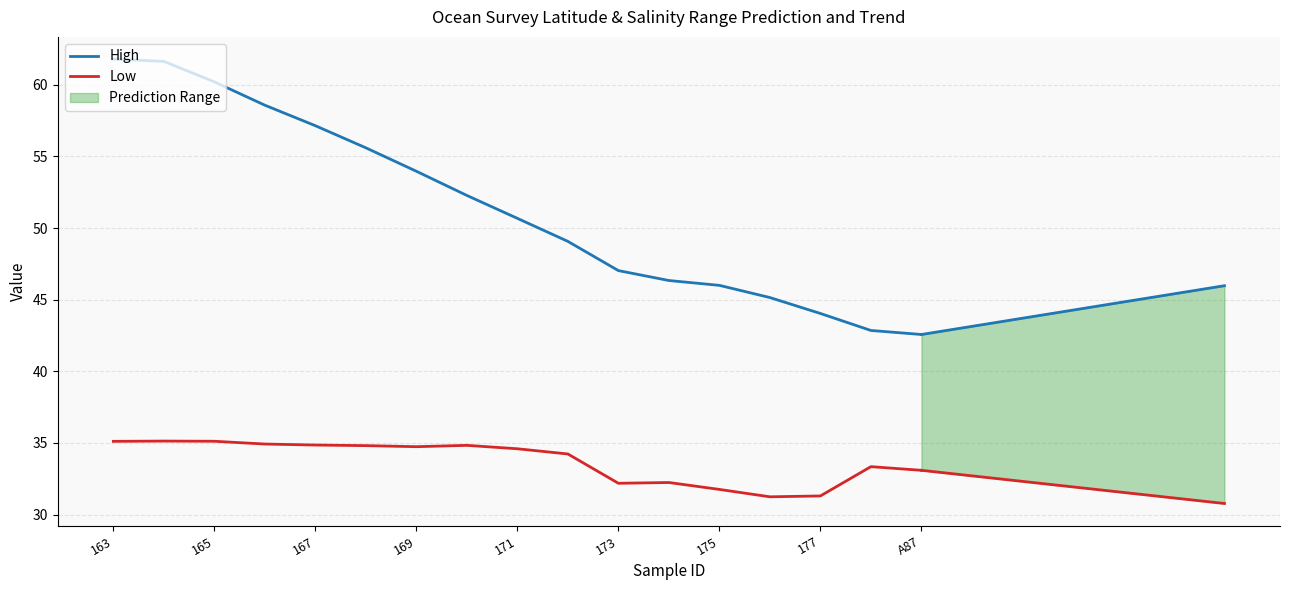

What is the value of the High point at the 9th from the left?

50.7